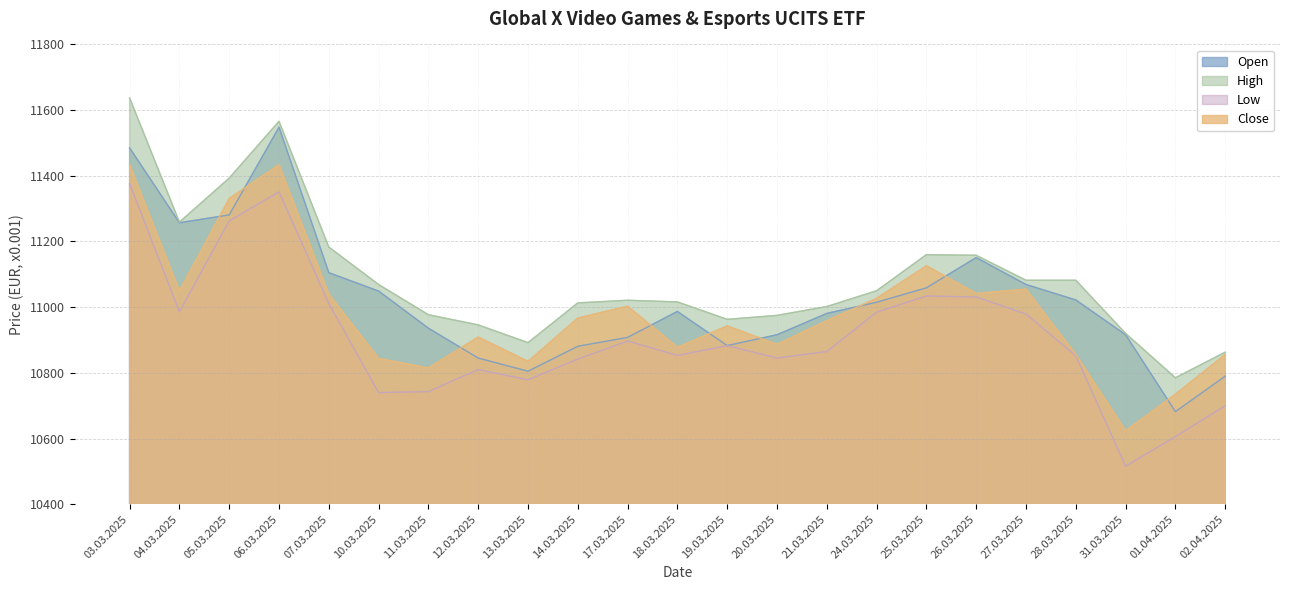

How many lines are shown in the chart?

4